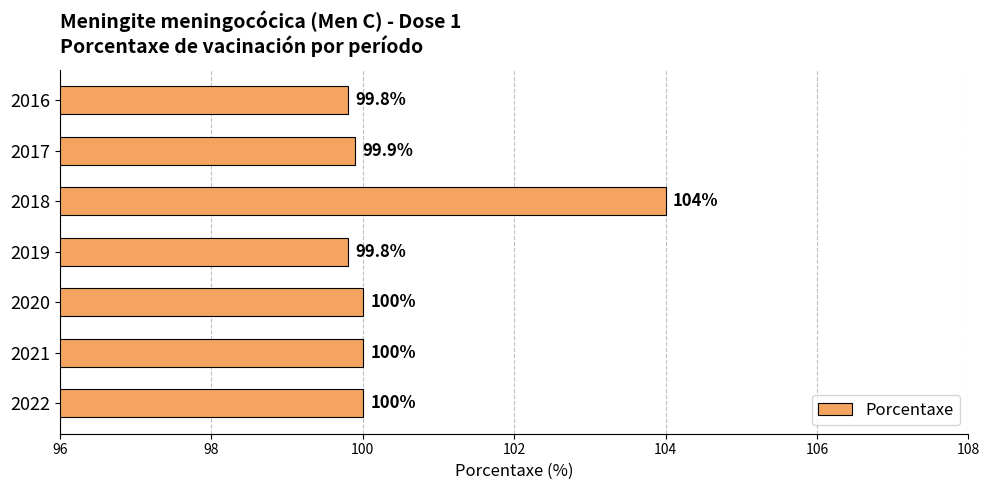

What is the sum of all values?

703.5